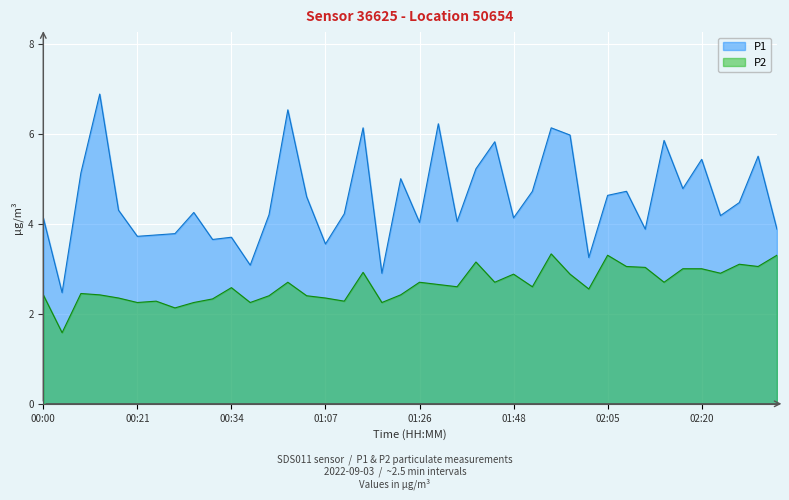

At which label does P1 reach its minimum?

00:03